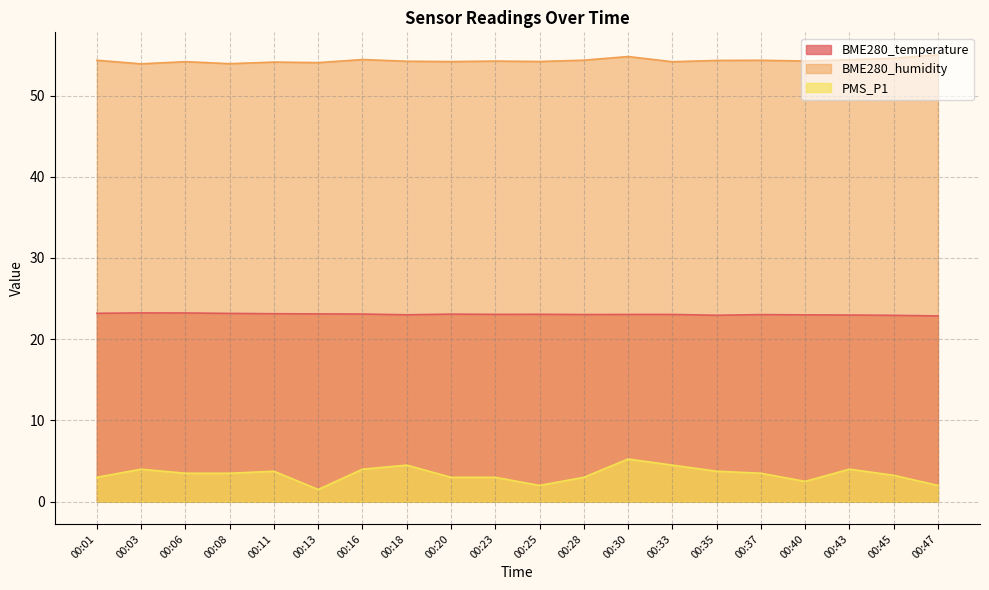

True or false: BME280_humidity has more than 0 interior local peaks.

True